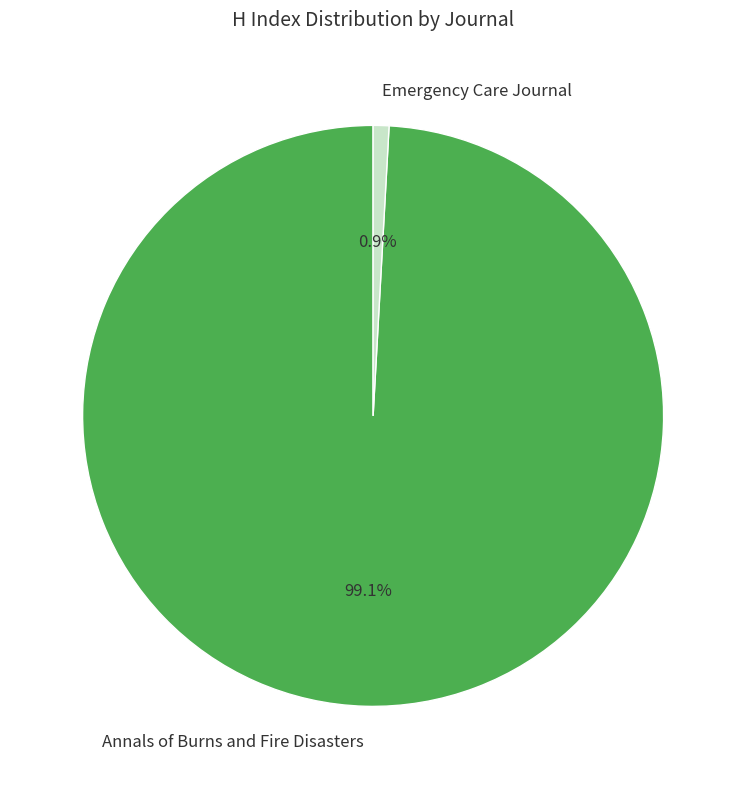

Is it true that Emergency Care Journal is 7% of the pie?

False